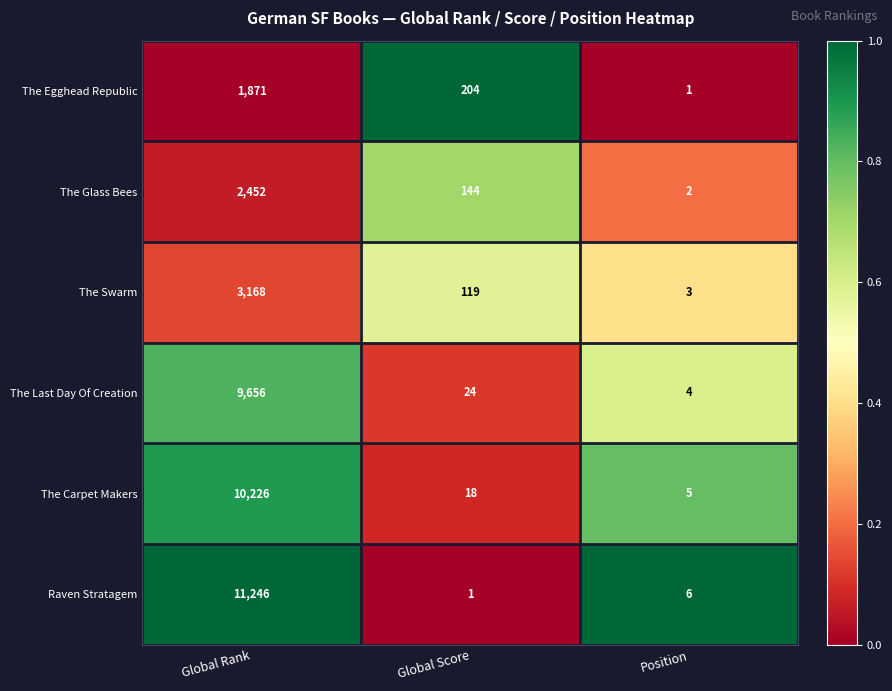

Which series has the largest range (max minus min)?

Raven Stratagem